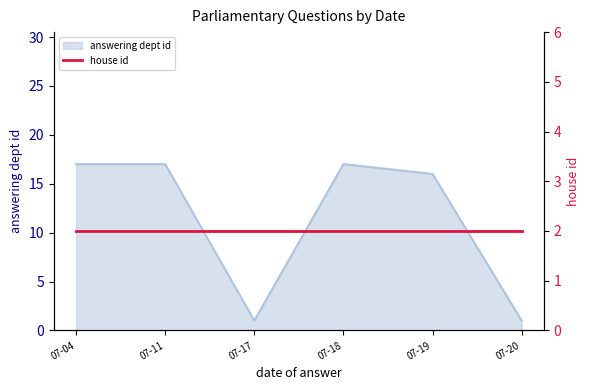

What is the maximum value for answering dept id?

17